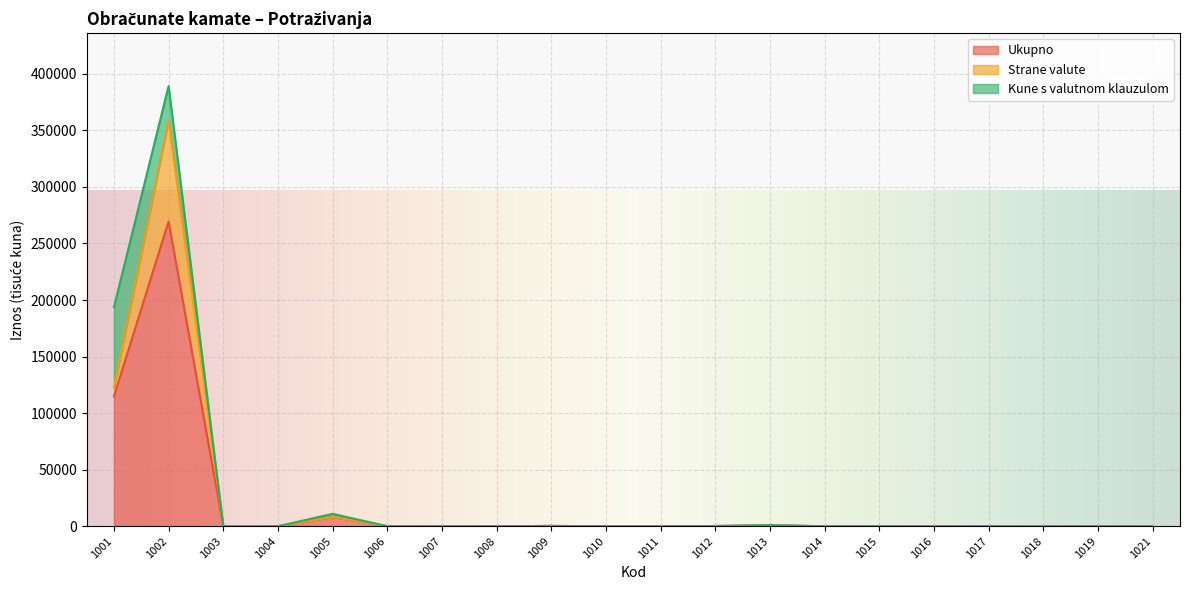

True or false: Strane valute and Ukupno intersect in this chart.

False